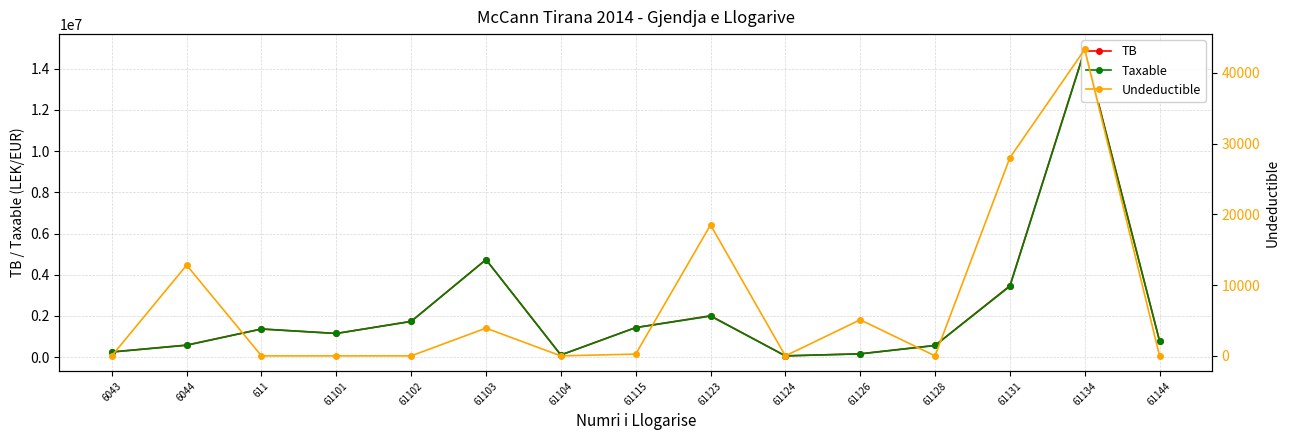

True or false: Taxable has more than 1 points higher than both neighbors.

True